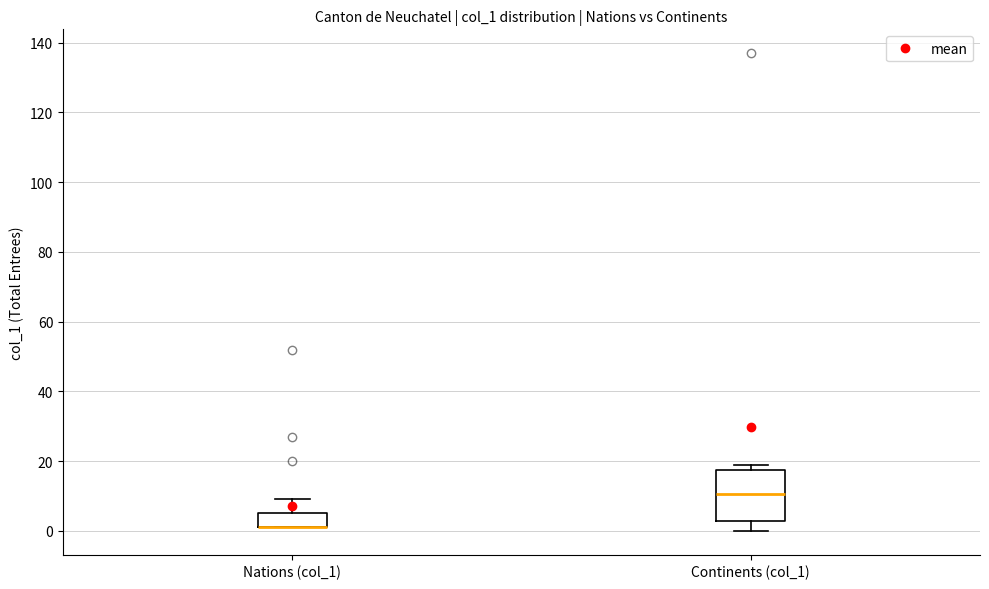

Which box is the tallest, from its lower edge to its upper edge?

Continents (col_1)